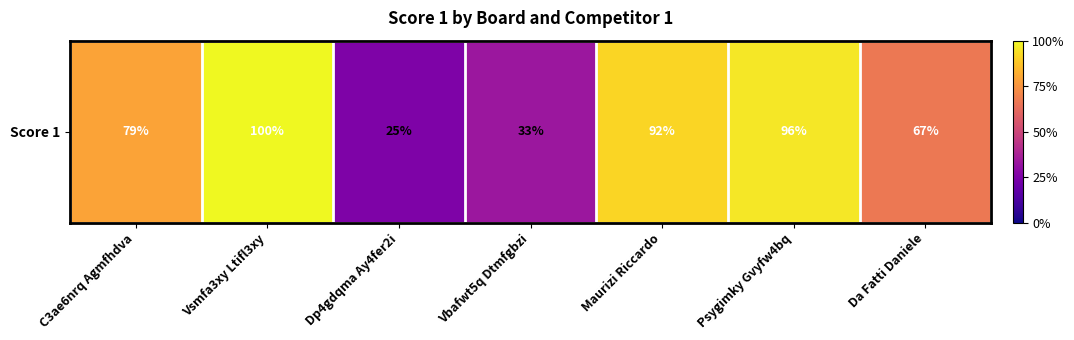

The chart shows a value of 33 at C3ae6nrq Agmfhdva. True or false?

False